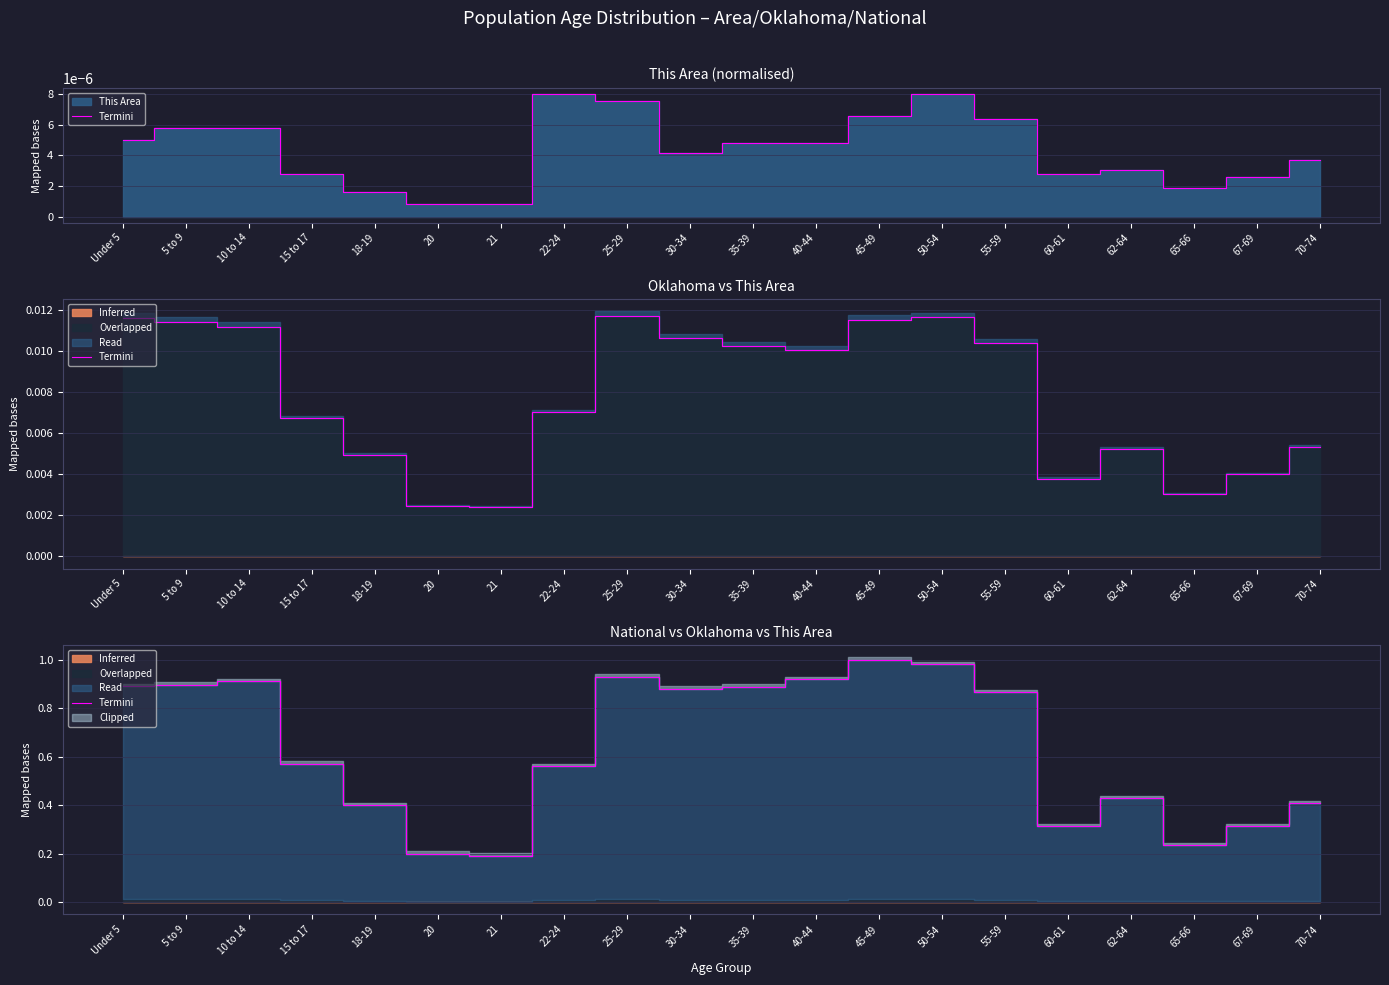

What is the maximum value shown in the chart?

1.0